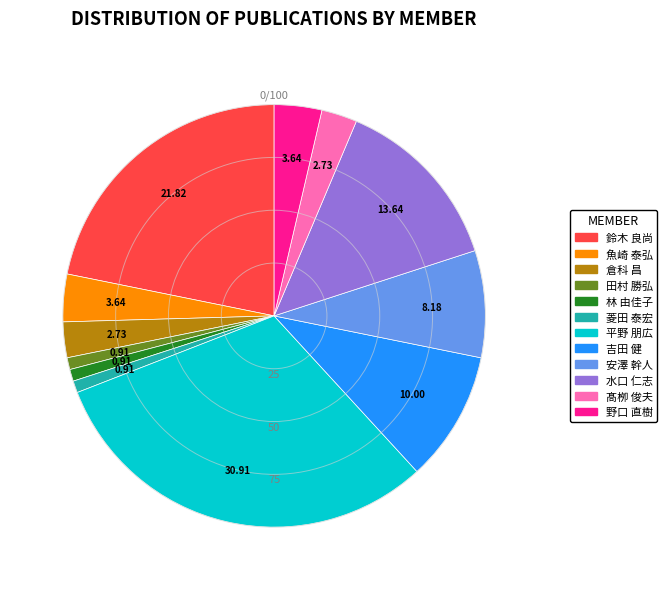

Approximately how many times larger is the value at 野口 直樹 compared to 倉科 昌?

1.3